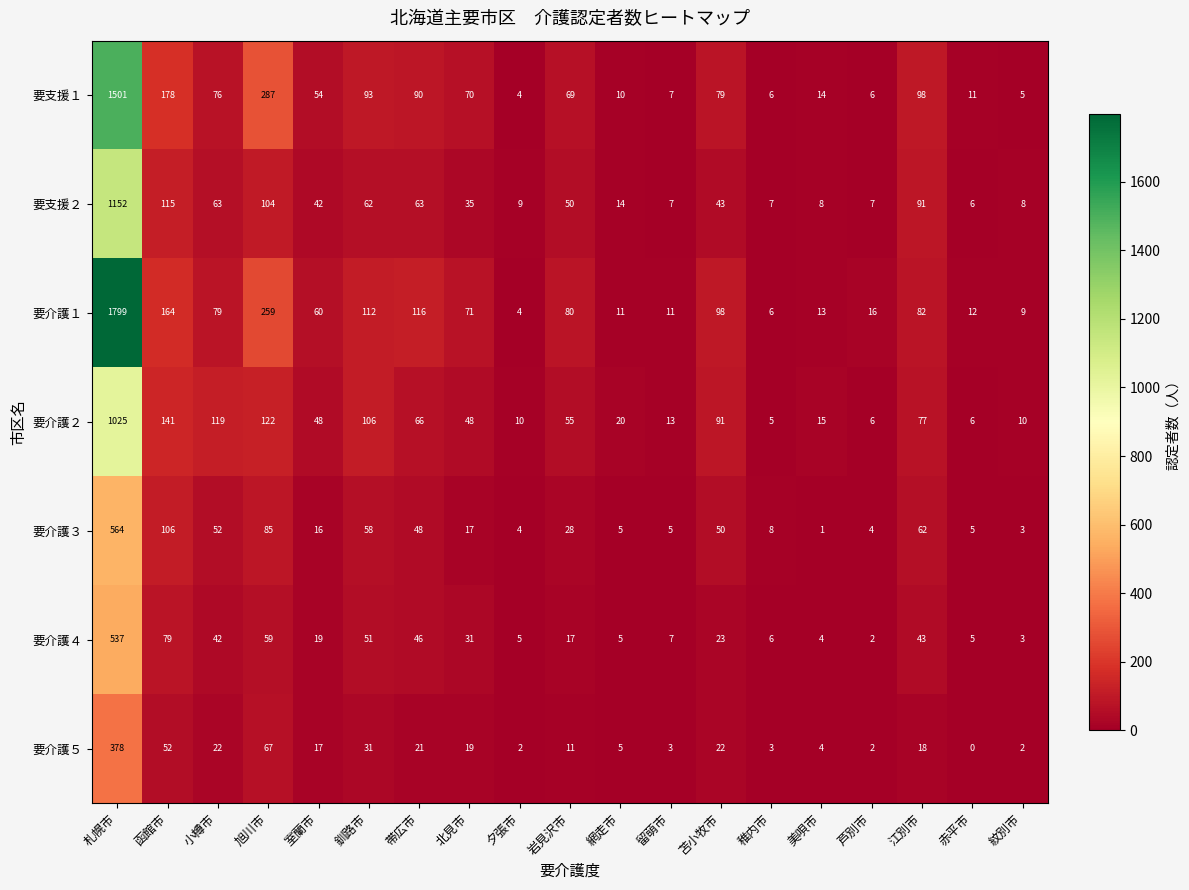

What is the difference between the maximum and minimum values in the 要介護５ series?

378